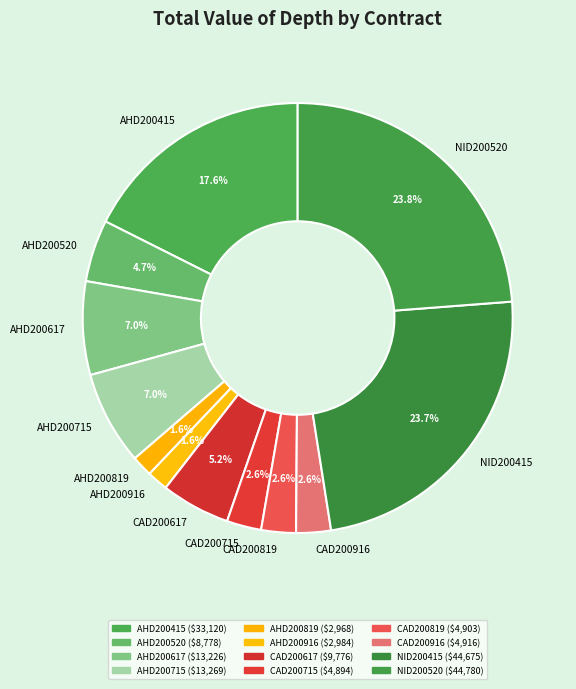

Is there a majority slice in this chart?

No